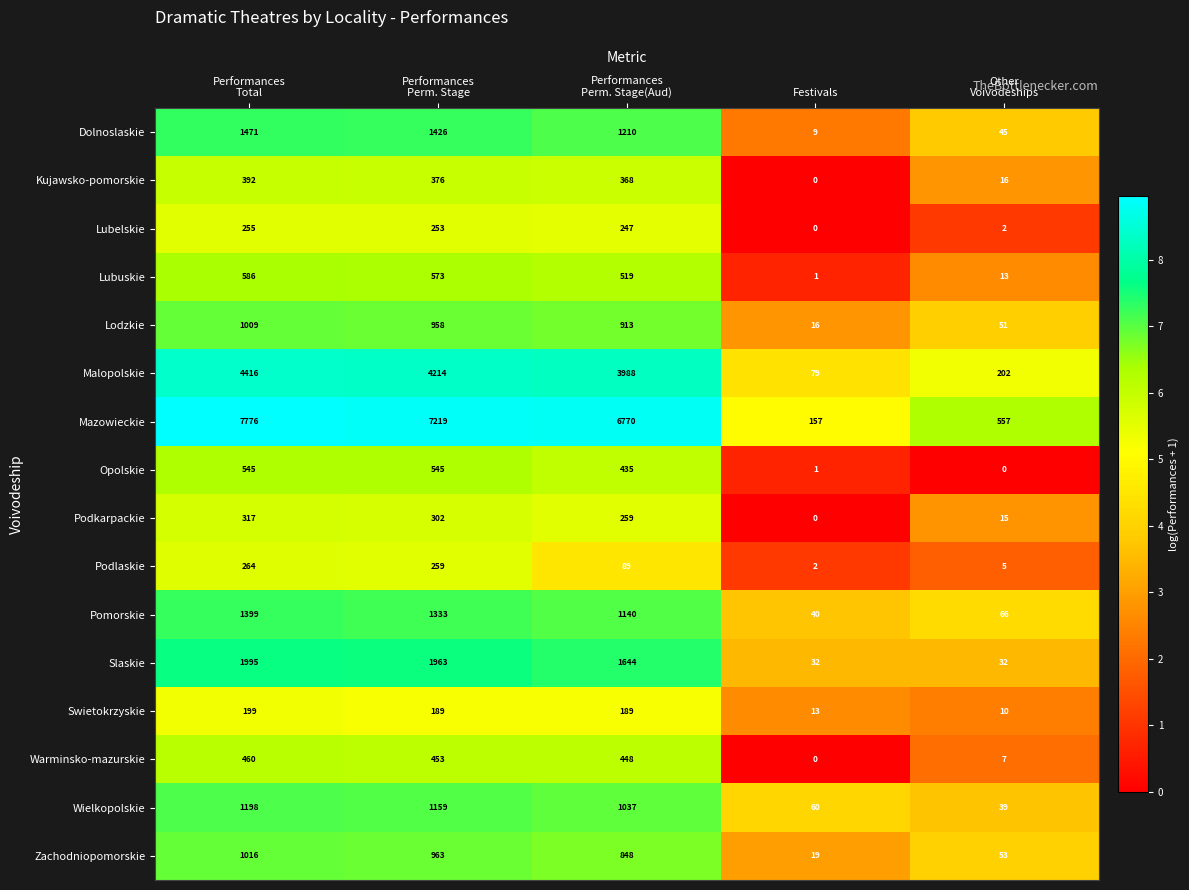

What is the sum of all Pomorskie values?

3978